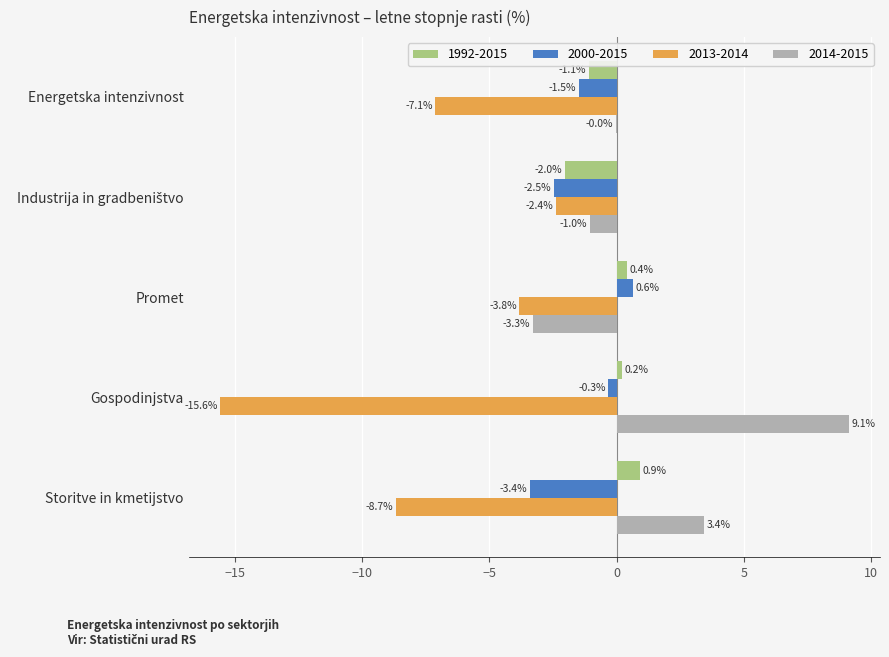

Which series has the largest total across all categories?

2014-2015